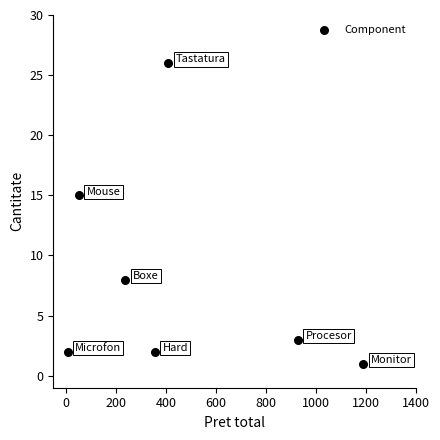

What Y value in the scatter plot is closest to 13?

15